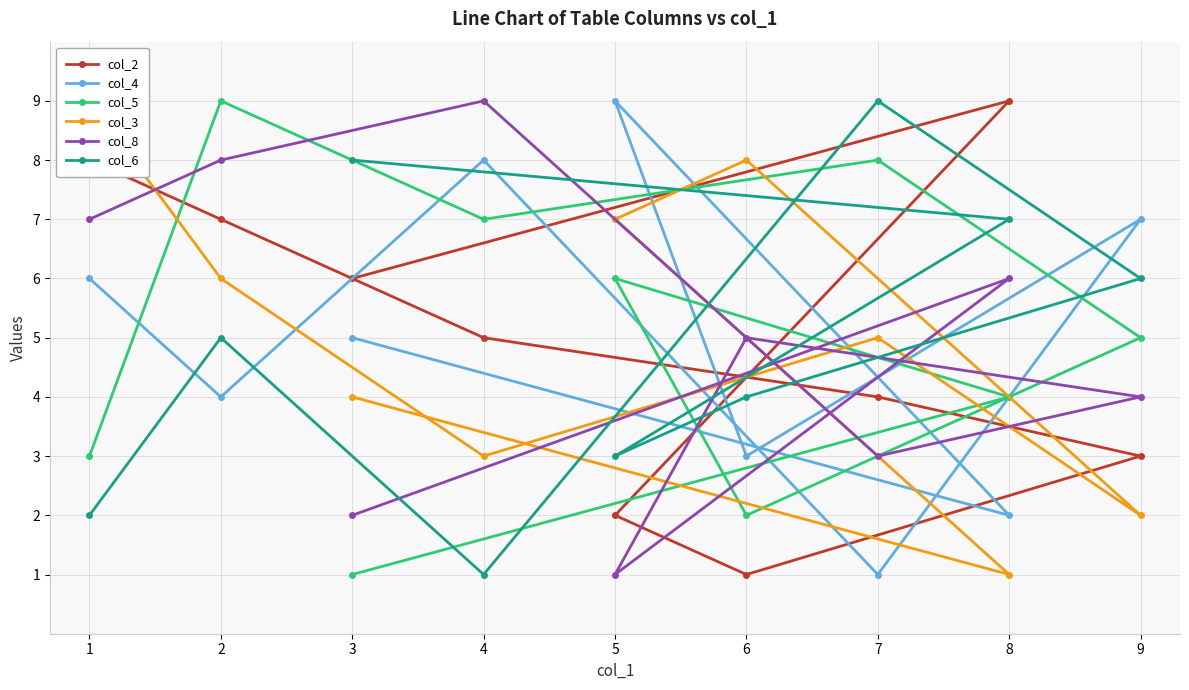

What is the difference between the highest and lowest values at 4?

8